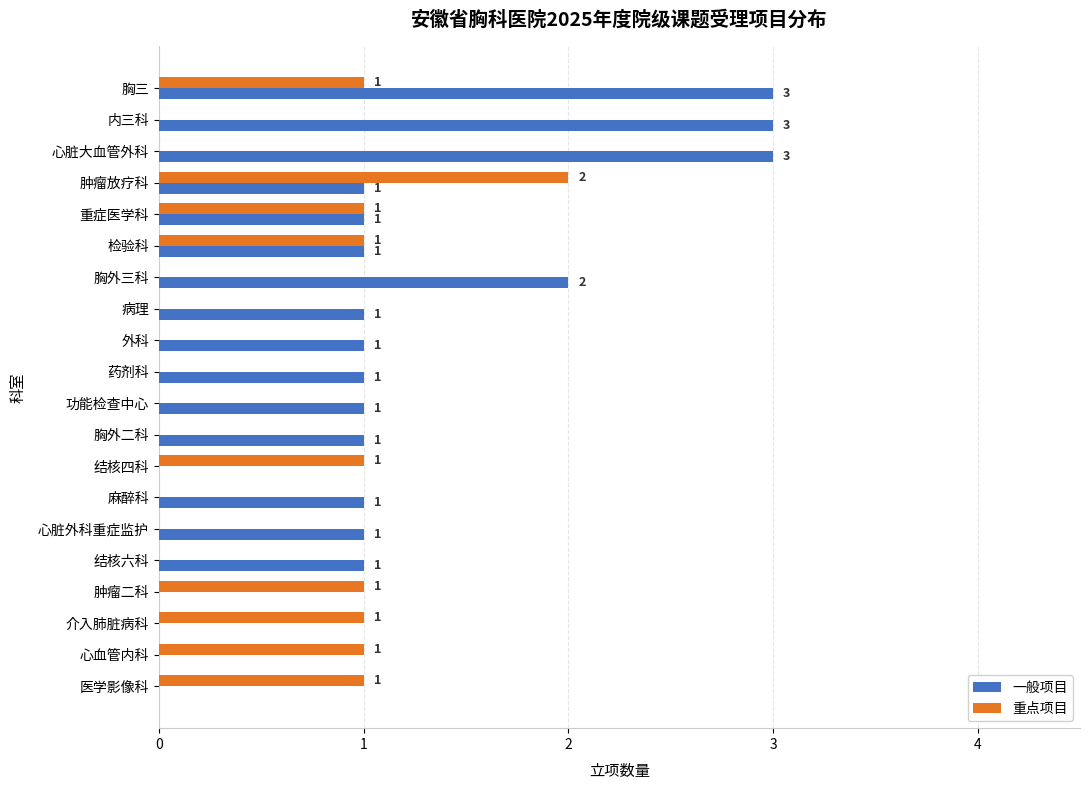

What is the highest value of the 一般项目 series?

3